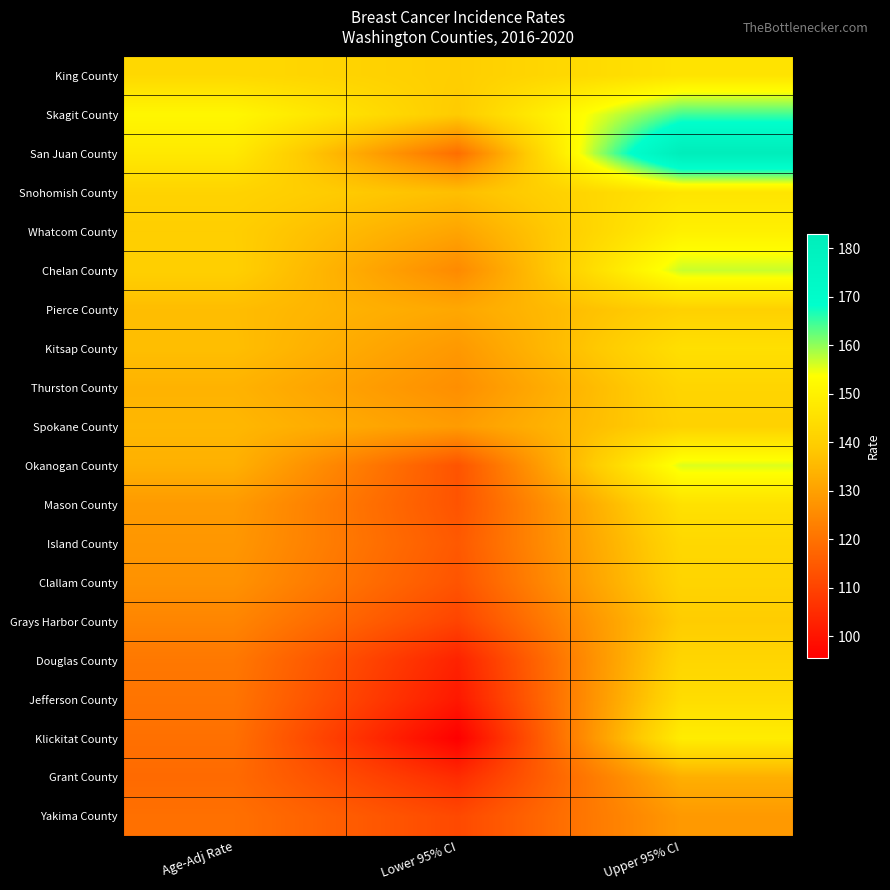

Reading left to right, what are all the values shown in this chart?

King County: Age-Adj Rate=142.9	Lower 95% CI=139.9	Upper 95% CI=145.9
Skagit County: Age-Adj Rate=151.4	Lower 95% CI=139.1	Upper 95% CI=164.5
San Juan County: Age-Adj Rate=147.5	Lower 95% CI=119.1	Upper 95% CI=182.8
Snohomish County: Age-Adj Rate=141.3	Lower 95% CI=136.4	Upper 95% CI=146.3
Whatcom County: Age-Adj Rate=140.0	Lower 95% CI=130.8	Upper 95% CI=149.6
Chelan County: Age-Adj Rate=140.3	Lower 95% CI=125.1	Upper 95% CI=156.8
Pierce County: Age-Adj Rate=136.0	Lower 95% CI=131.4	Upper 95% CI=140.7
Kitsap County: Age-Adj Rate=136.3	Lower 95% CI=128.2	Upper 95% CI=144.8
Thurston County: Age-Adj Rate=133.8	Lower 95% CI=126.1	Upper 95% CI=141.8
Spokane County: Age-Adj Rate=134.8	Lower 95% CI=128.9	Upper 95% CI=140.9
Okanogan County: Age-Adj Rate=133.3	Lower 95% CI=113.5	Upper 95% CI=155.7
Mason County: Age-Adj Rate=128.6	Lower 95% CI=113.5	Upper 95% CI=145.3
Island County: Age-Adj Rate=127.9	Lower 95% CI=114.6	Upper 95% CI=142.6
Clallam County: Age-Adj Rate=126.9	Lower 95% CI=113.6	Upper 95% CI=141.6
Grays Harbor County: Age-Adj Rate=124.1	Lower 95% CI=110.1	Upper 95% CI=139.4
Douglas County: Age-Adj Rate=121.3	Lower 95% CI=102.9	Upper 95% CI=142.1
Jefferson County: Age-Adj Rate=120.5	Lower 95% CI=100.8	Upper 95% CI=144.1
Klickitat County: Age-Adj Rate=119.6	Lower 95% CI=95.5	Upper 95% CI=148.6
Grant County: Age-Adj Rate=118.4	Lower 95% CI=105.0	Upper 95% CI=133.0
Yakima County: Age-Adj Rate=119.6	Lower 95% CI=111.2	Upper 95% CI=128.4